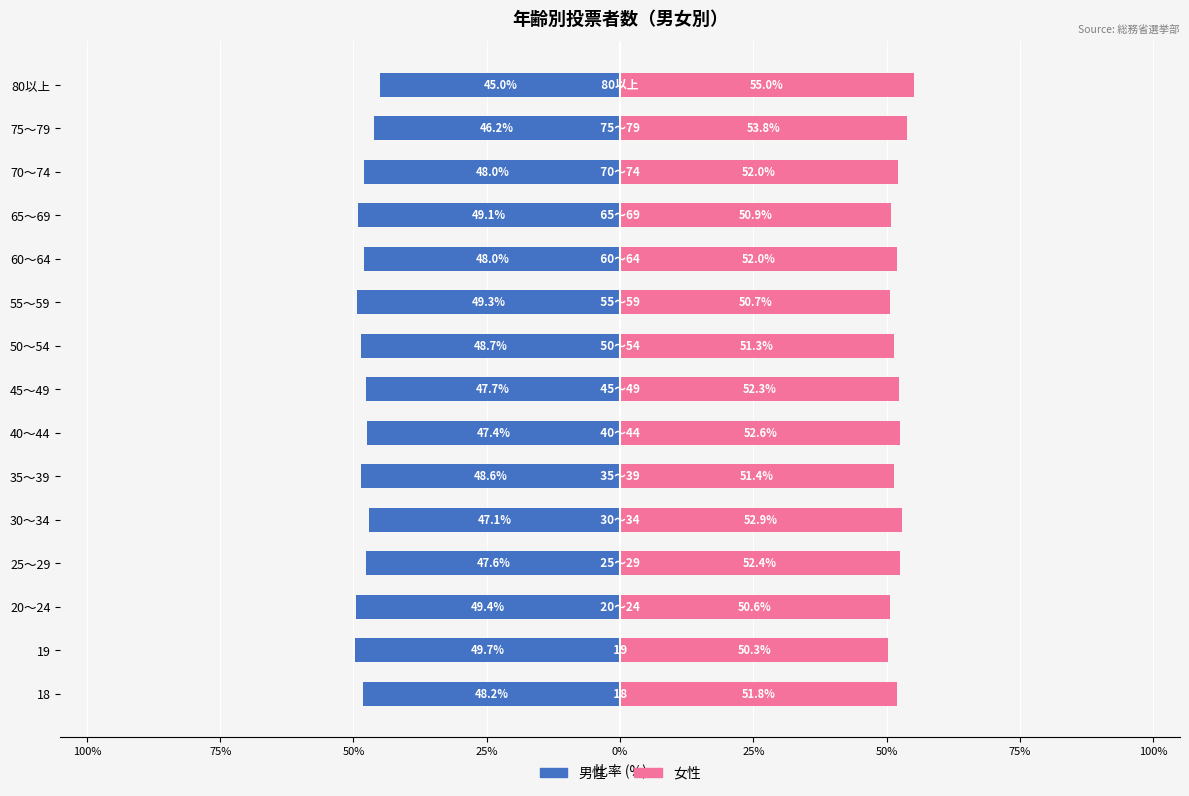

How many distinct data groups are displayed?

2